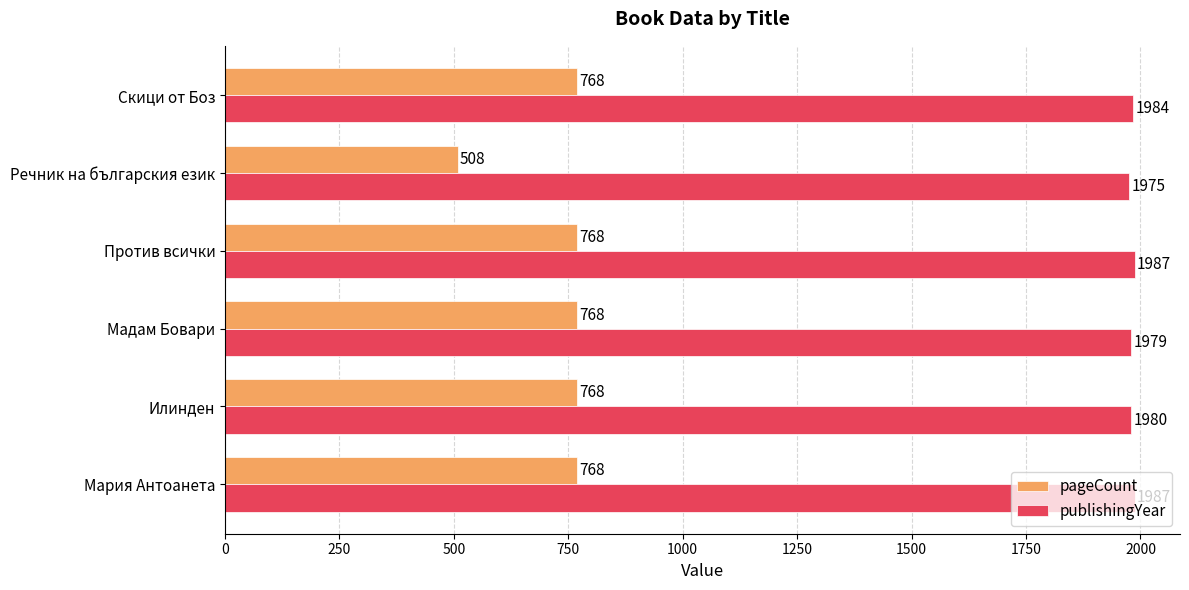

What is the difference between the maximum and minimum values in the pageCount series?

260